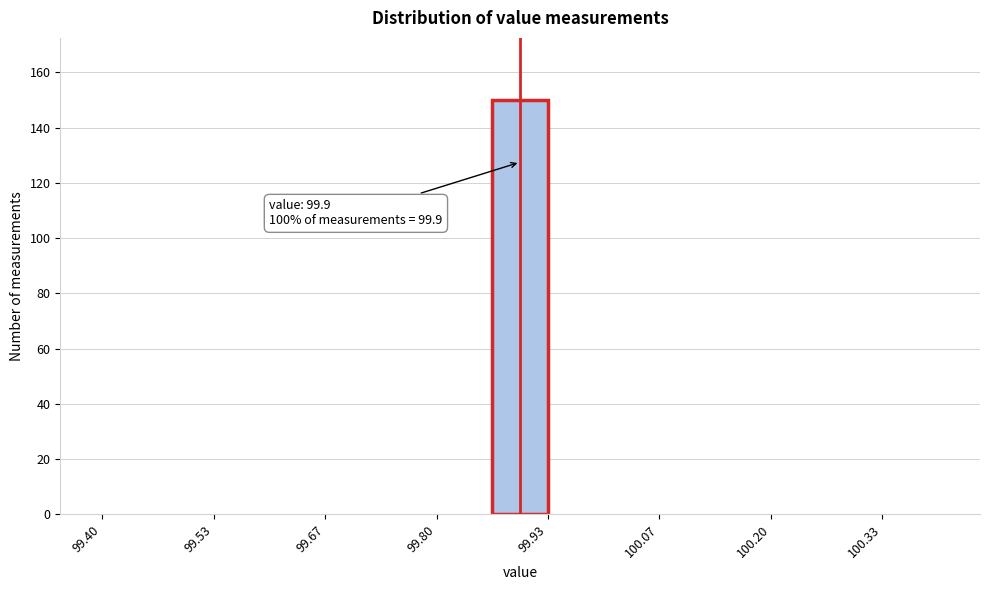

Read against the x-axis, roughly where is the centre of the tallest bar?

99.90